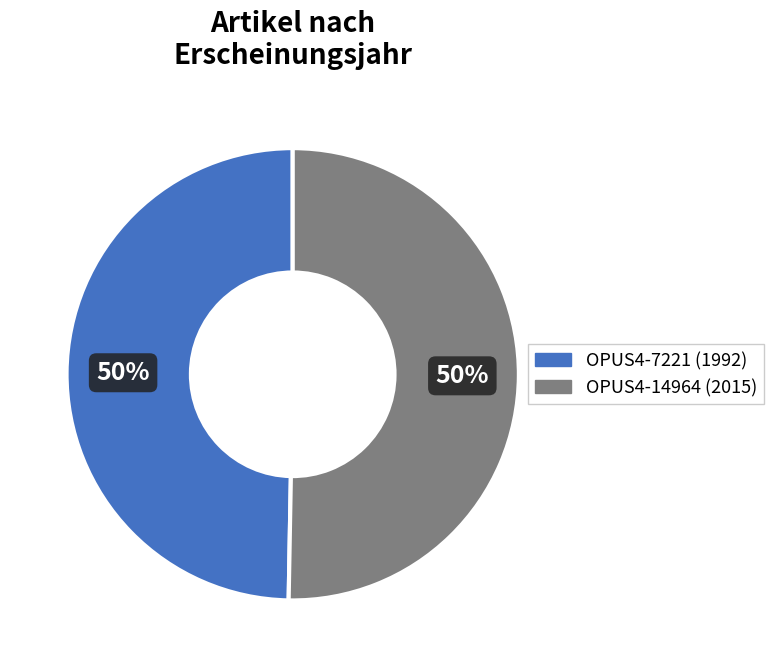

Do OPUS4-7221 and OPUS4-14964 together represent more than half of the pie?

Yes